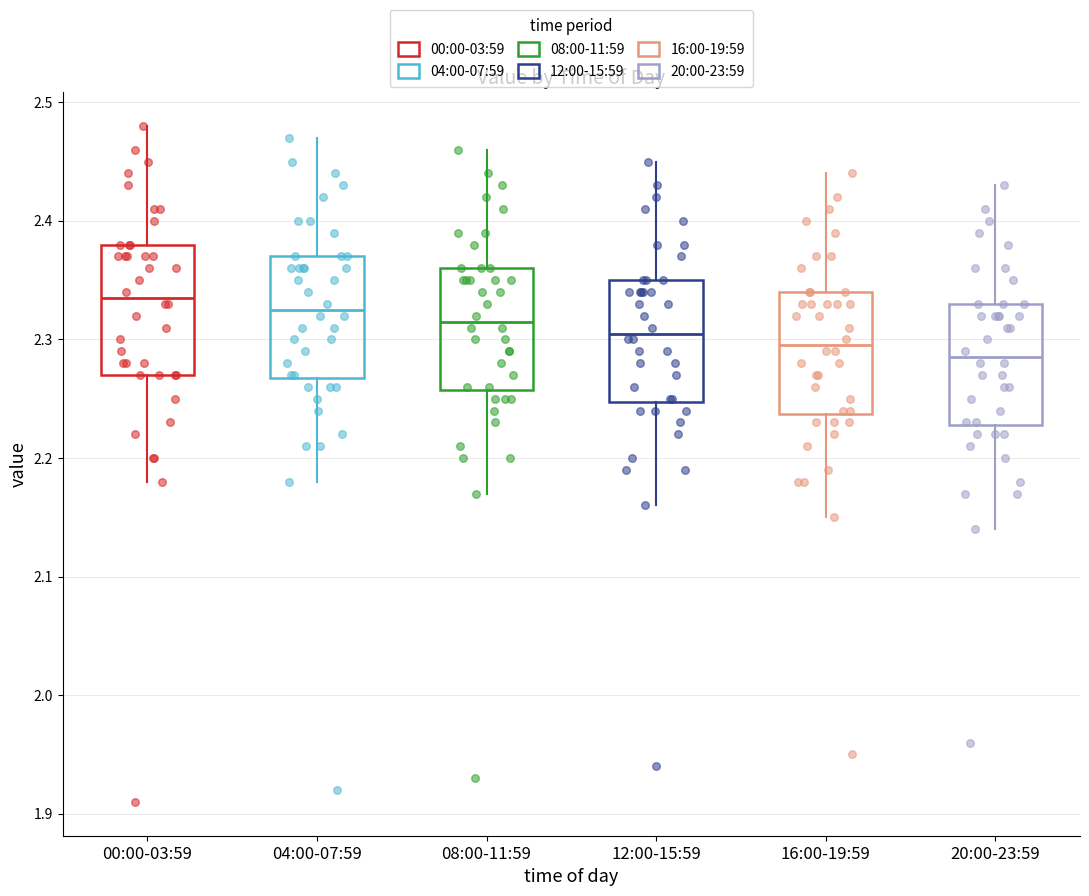

Reading left to right, transcribe this box plot: for each box, give where its median line is, the range the box spans, and where its two whiskers end, as read against the y-axis. The values are not printed on the chart, so give them approximately, as read against the axis.

00:00-03:59: median 2.34, box 2.27 to 2.38, whiskers 2.18 to 2.48
04:00-07:59: median 2.33, box 2.27 to 2.37, whiskers 2.18 to 2.47
08:00-11:59: median 2.32, box 2.26 to 2.36, whiskers 2.17 to 2.46
12:00-15:59: median 2.31, box 2.25 to 2.35, whiskers 2.16 to 2.45
16:00-19:59: median 2.30, box 2.24 to 2.34, whiskers 2.15 to 2.44
20:00-23:59: median 2.29, box 2.23 to 2.33, whiskers 2.14 to 2.43